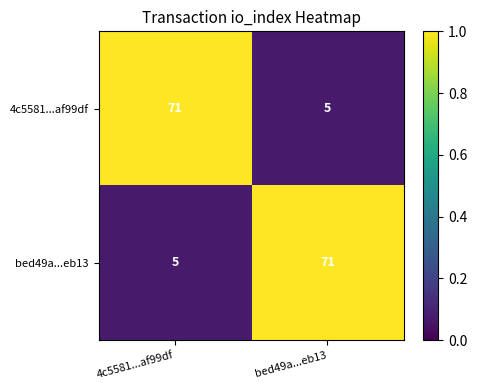

What is the difference between the 4c5581...af99df values at 4c5581...af99df and bed49a...eb13?

66